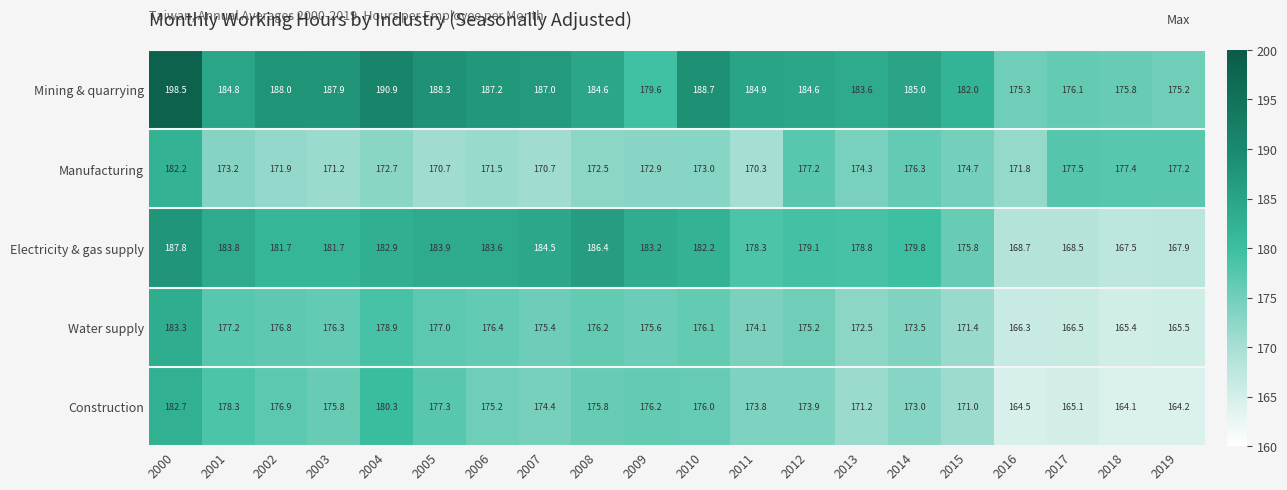

Where does the Mining & quarrying series first go above 184?

2000